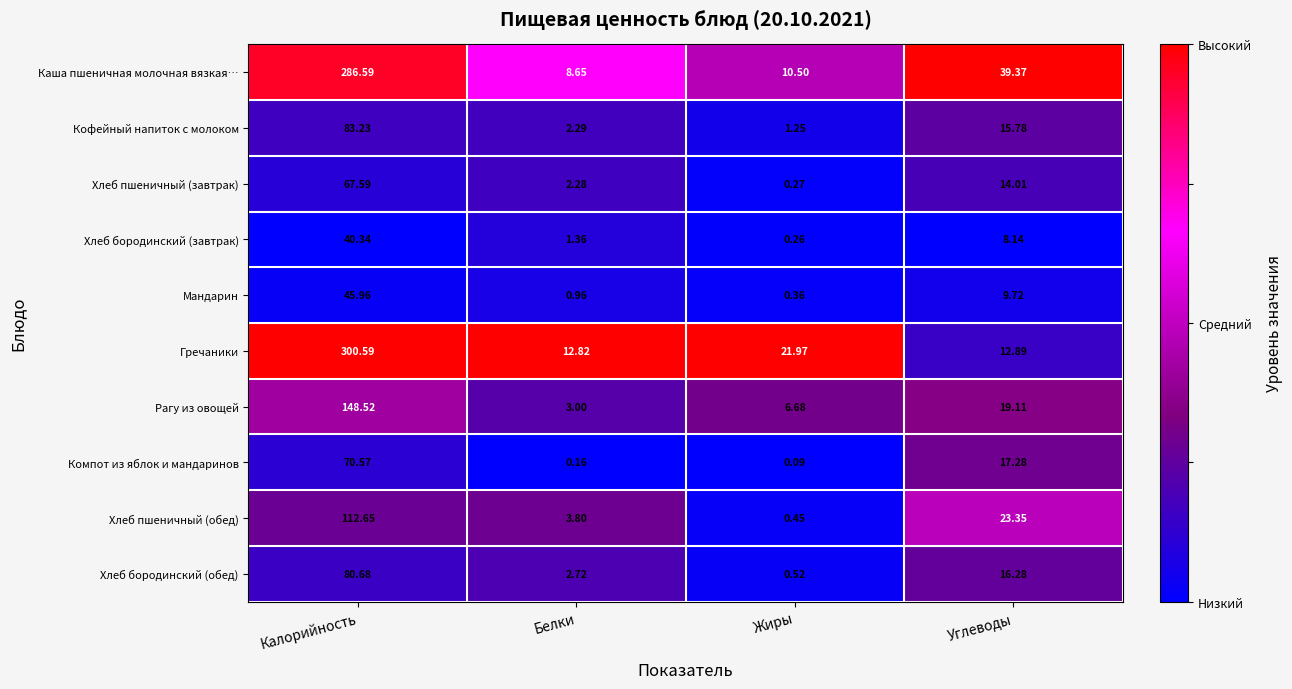

Which category has the highest value across all series?

Калорийность